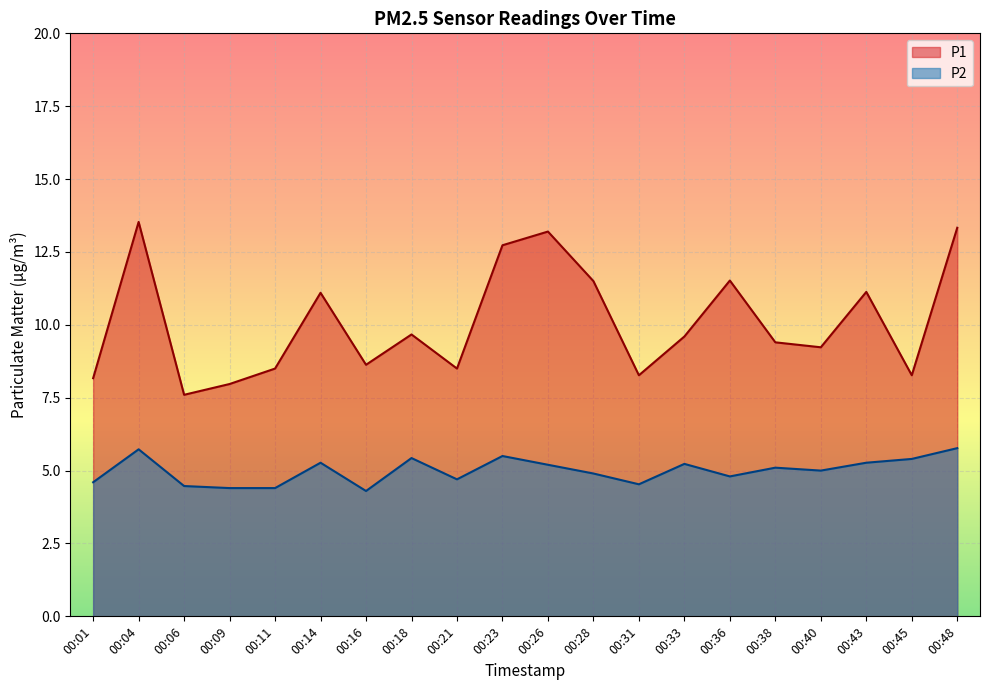

What is the sum of all P2 values?

100.0